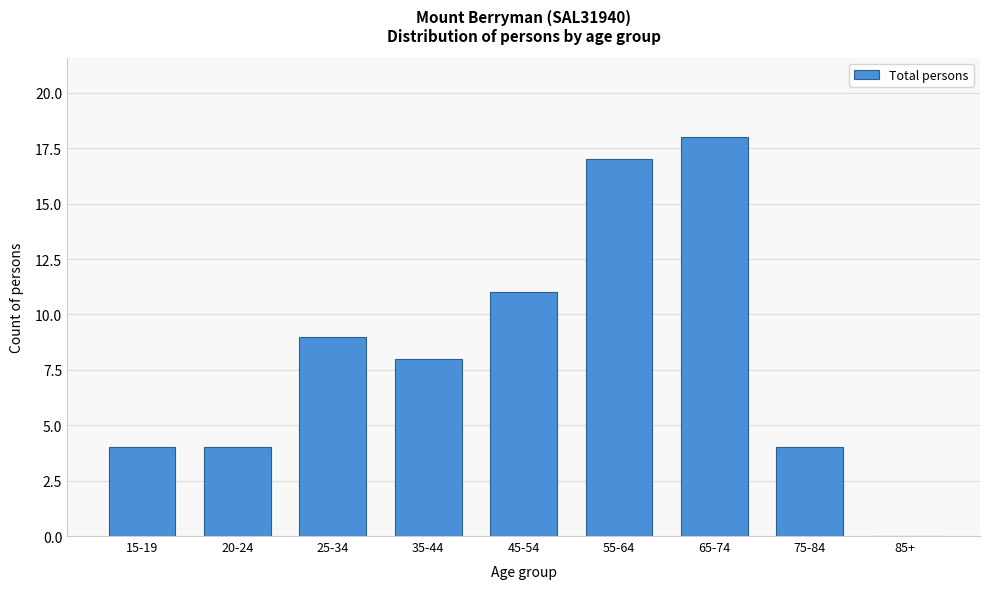

Reading left to right, what are all the values shown in this chart?

15-19=4	20-24=4	25-34=9	35-44=8	45-54=11	55-64=17	65-74=18	75-84=4	85+=0